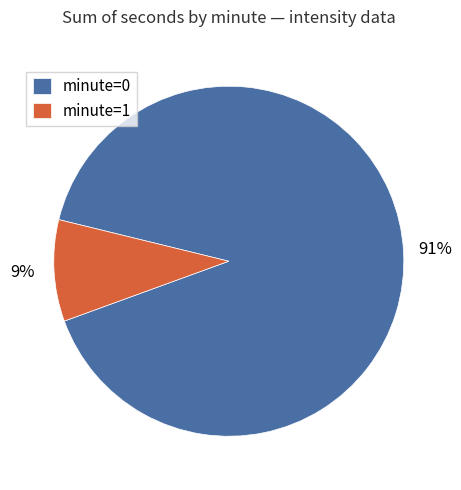

Combined, do minute=0 and minute=1 account for over 50%?

Yes